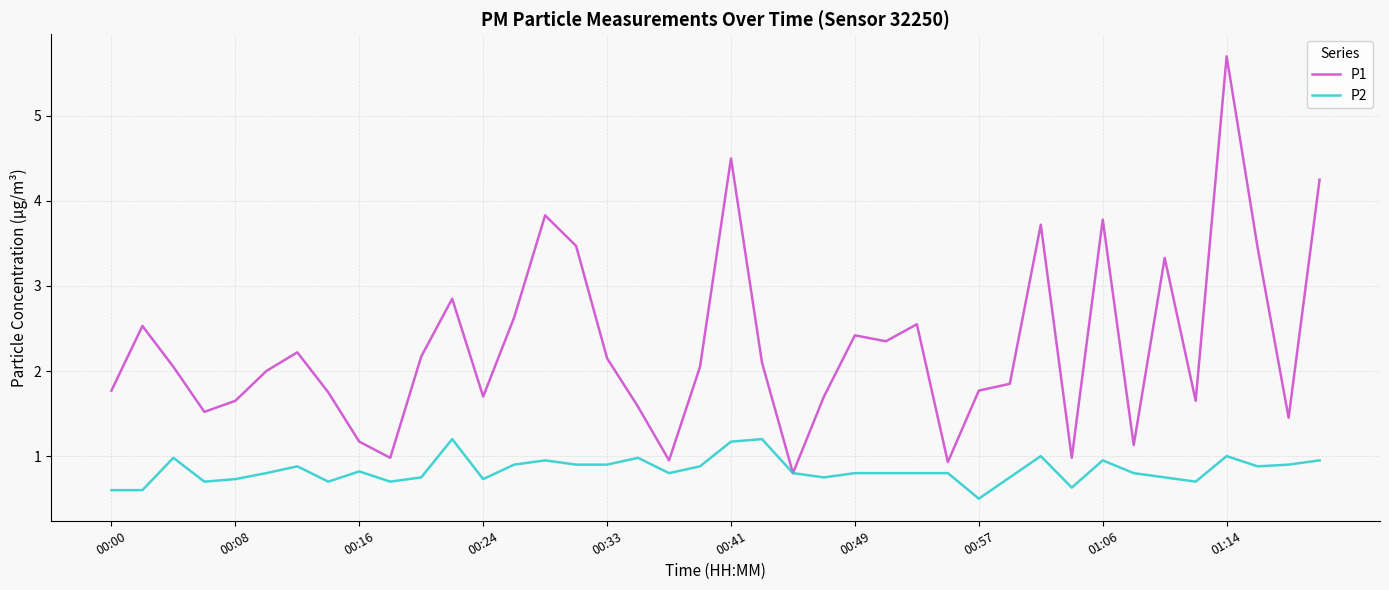

Which series has the largest range (max minus min)?

P1